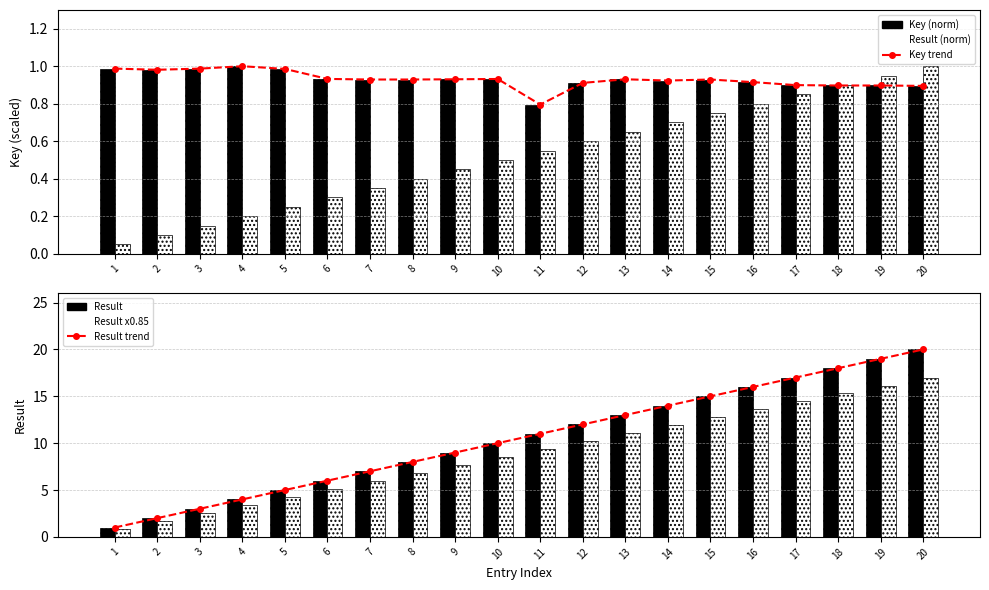

What is the value of the Result trend bar at the 2nd from the left?

2.0